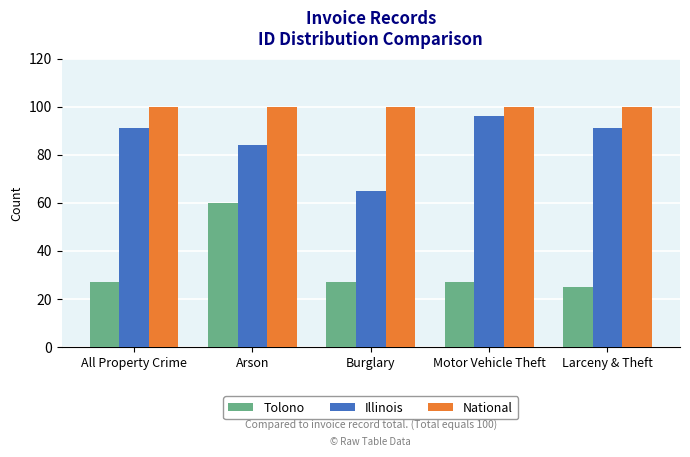

Which label corresponds to the smallest value in the chart?

Larceny & Theft